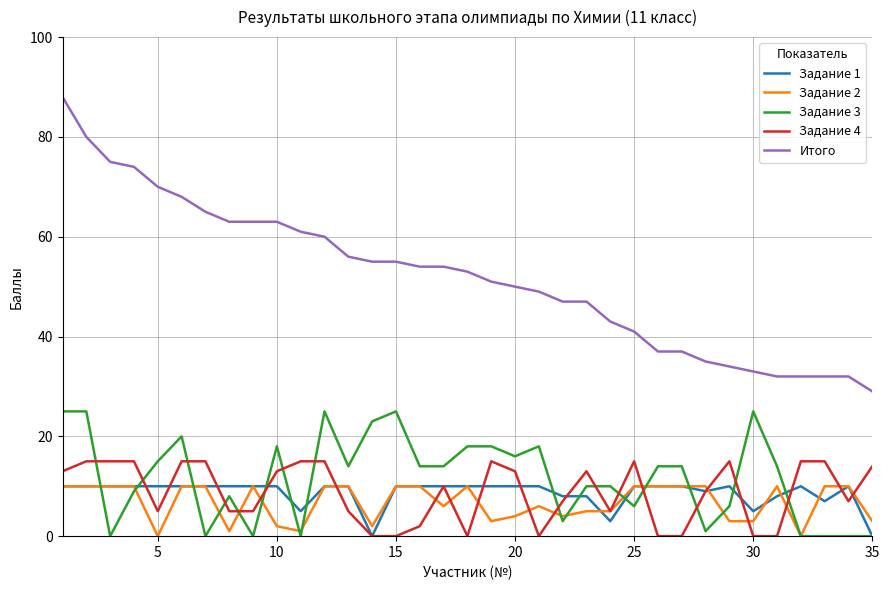

Which series has the largest total across all categories?

Итого